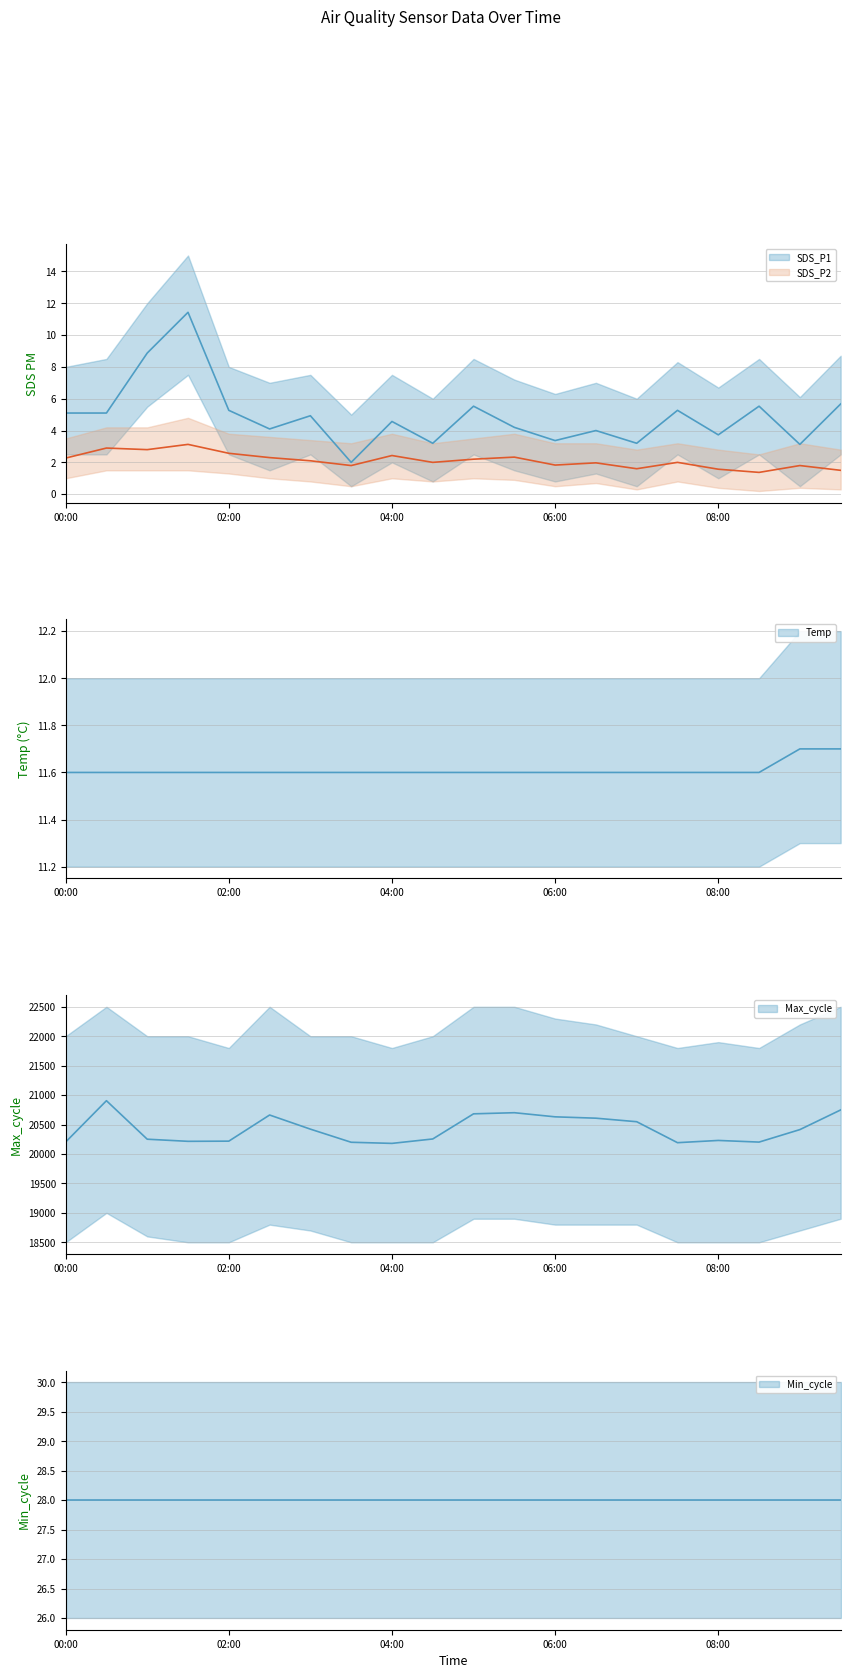

What is the greatest value displayed?

20905.0